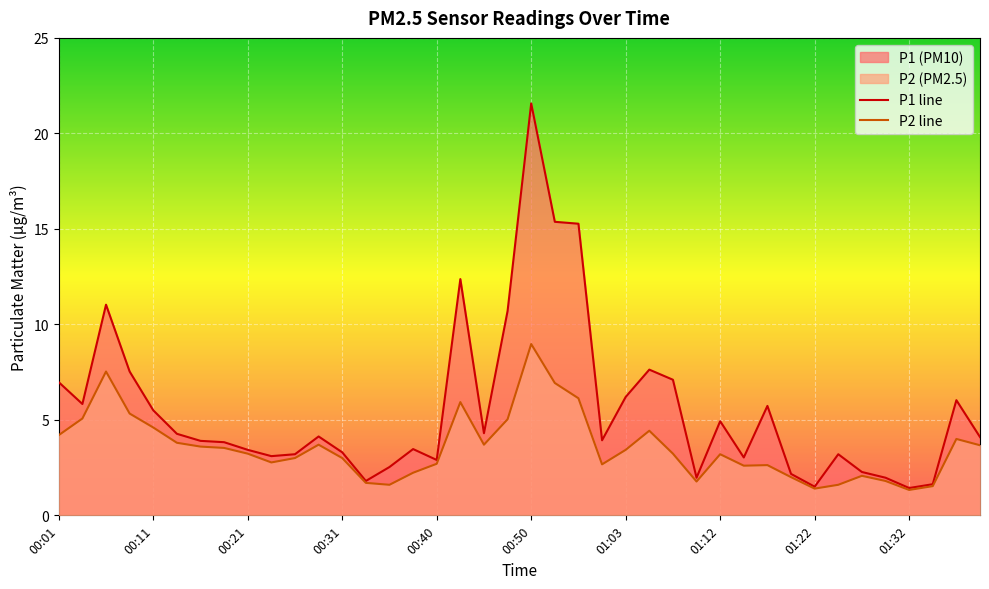

Where is P1 nearest to the value 11?

00:06